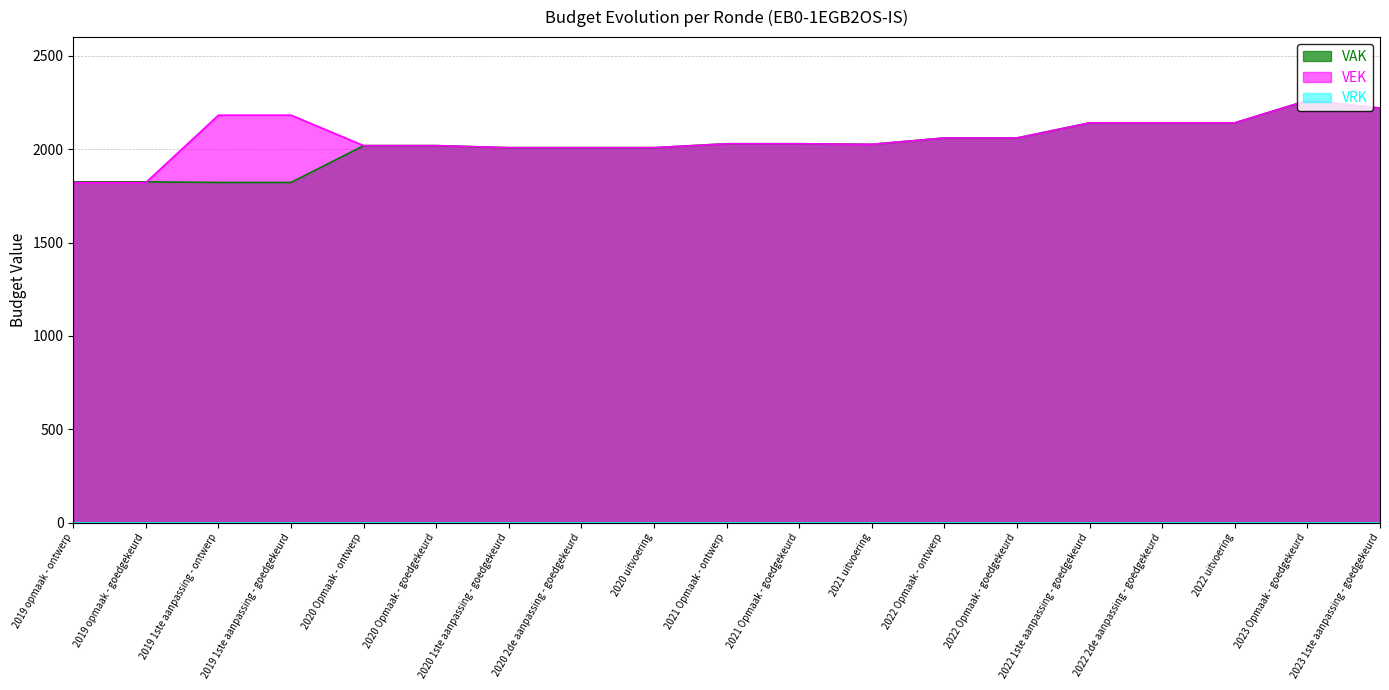

What is the highest value of the VAK series?

2261